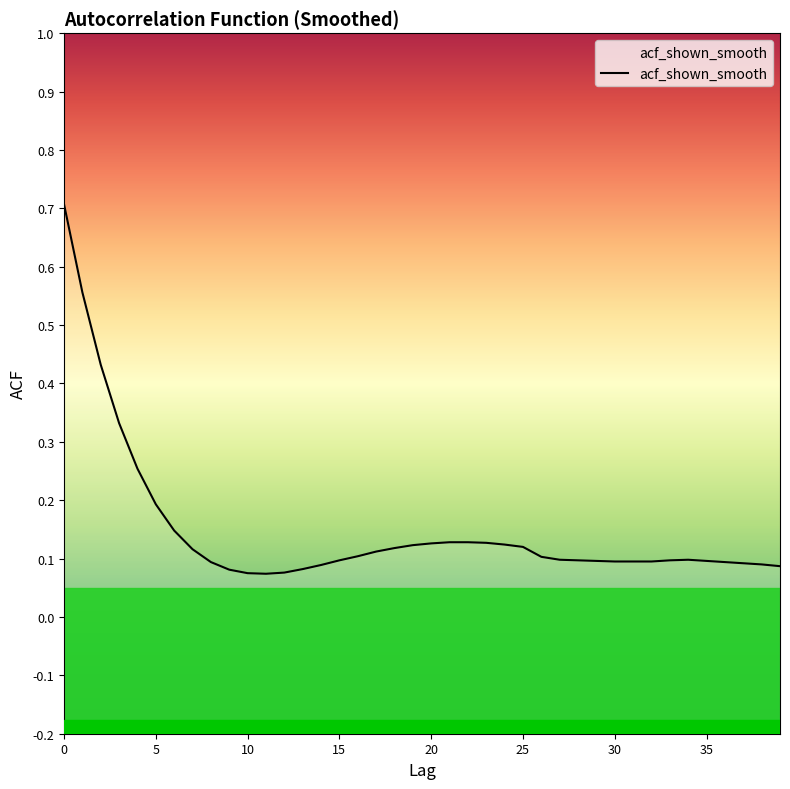

What is the value of the 9th point from the left?

0.1